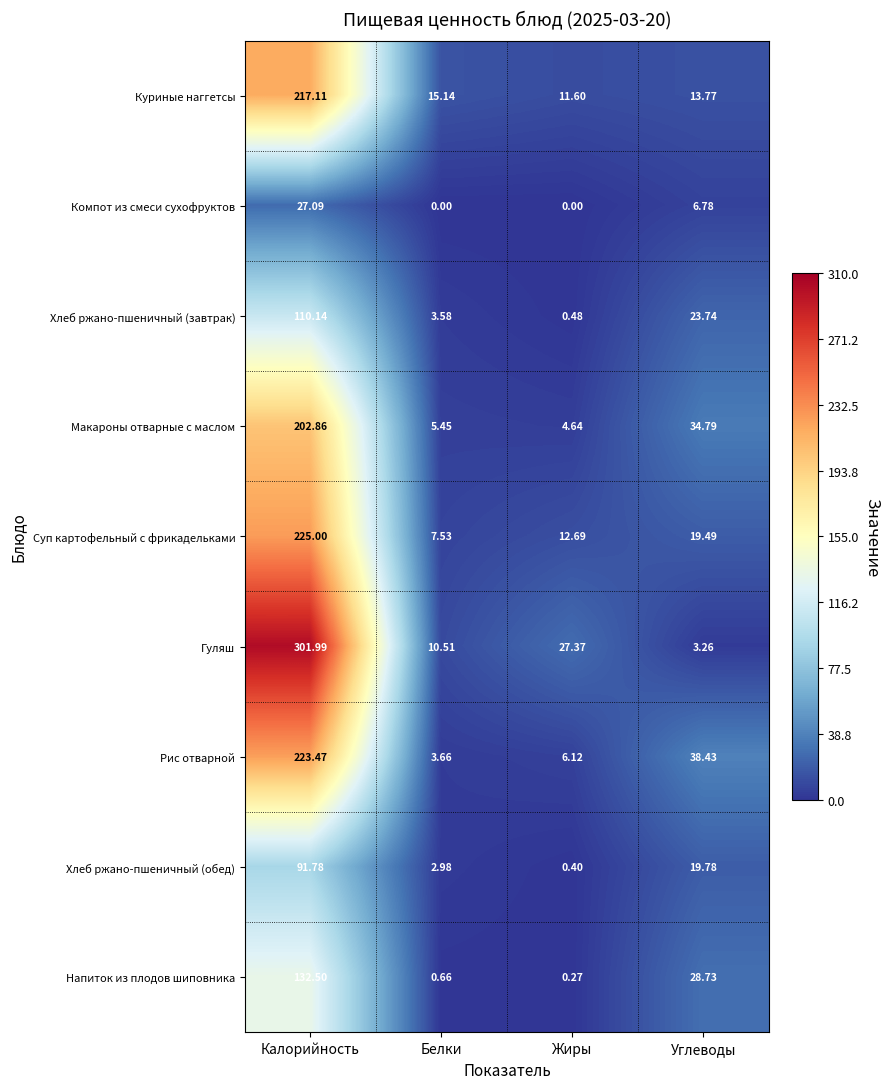

Which category has the highest value across all series?

Калорийность